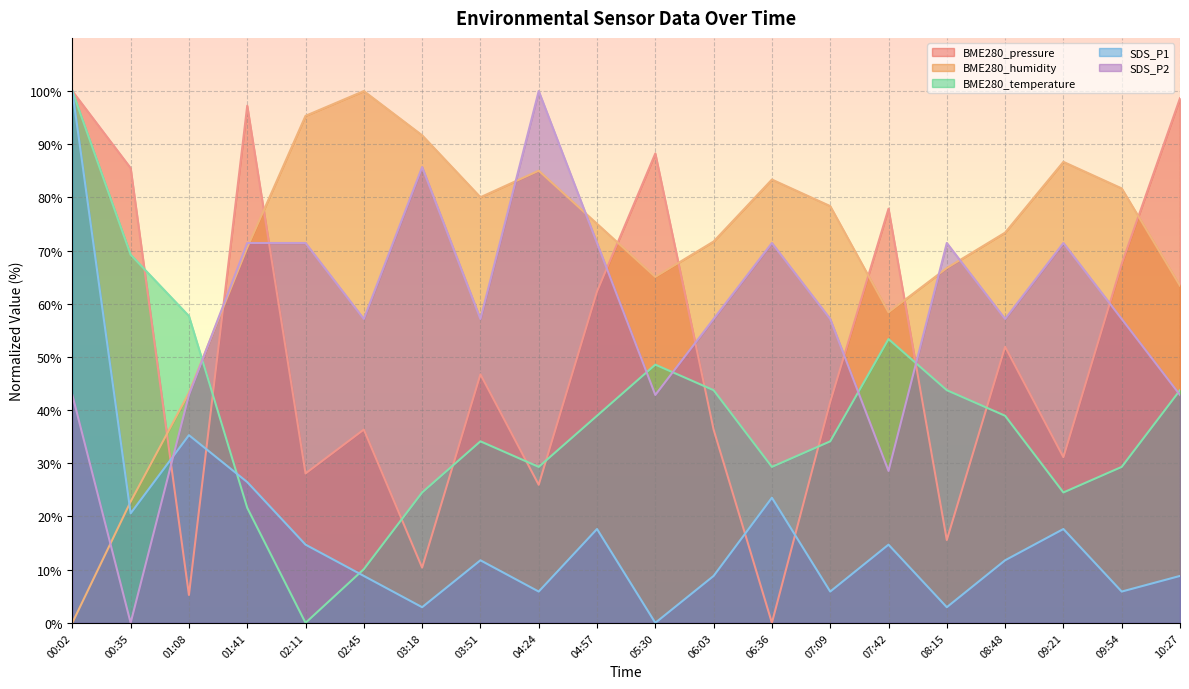

What position from the right is 07:09?

7